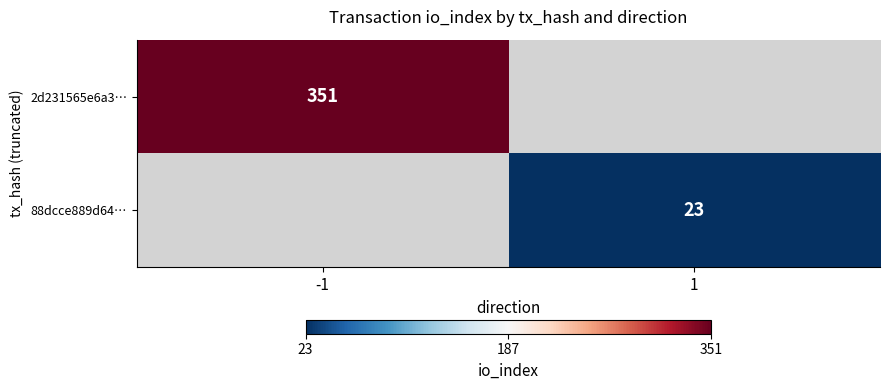

Is the value of 88dcce889d64… at 1 greater than the value of 2d231565e6a3… at -1?

No